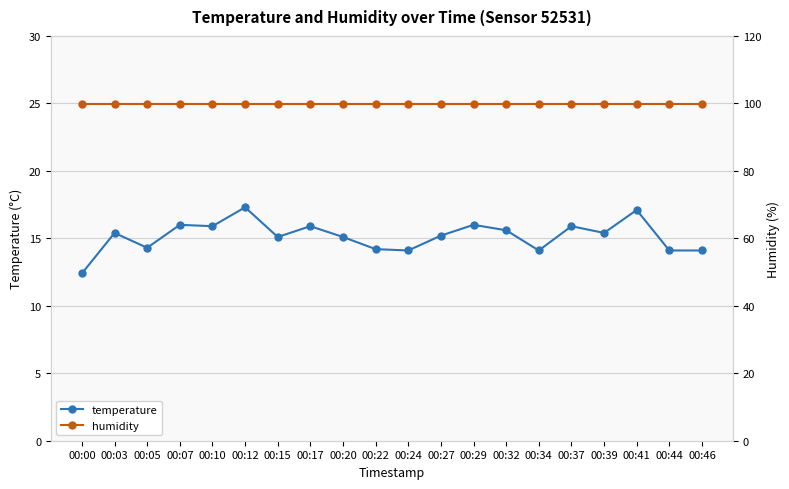

Is this an area chart (filled region under the line)?

No